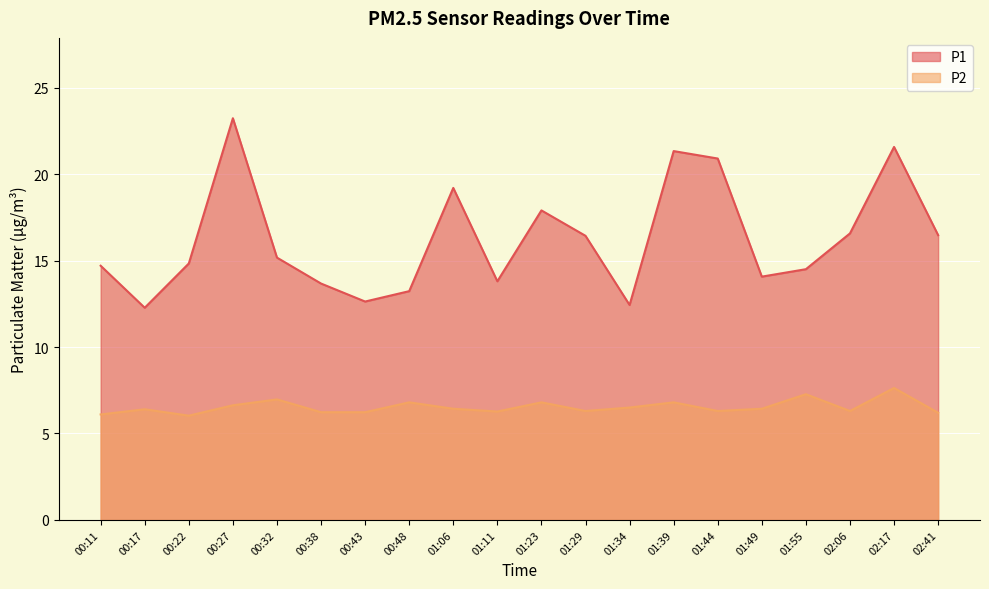

What is the value of the P2 point at the 17th from the left?

7.3